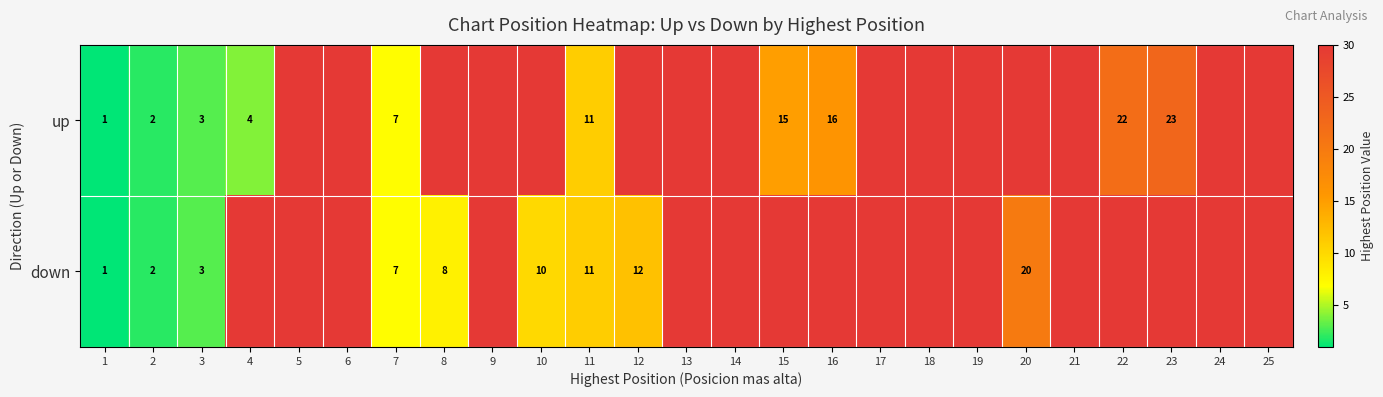

What is the average value of the row_0 series?

22